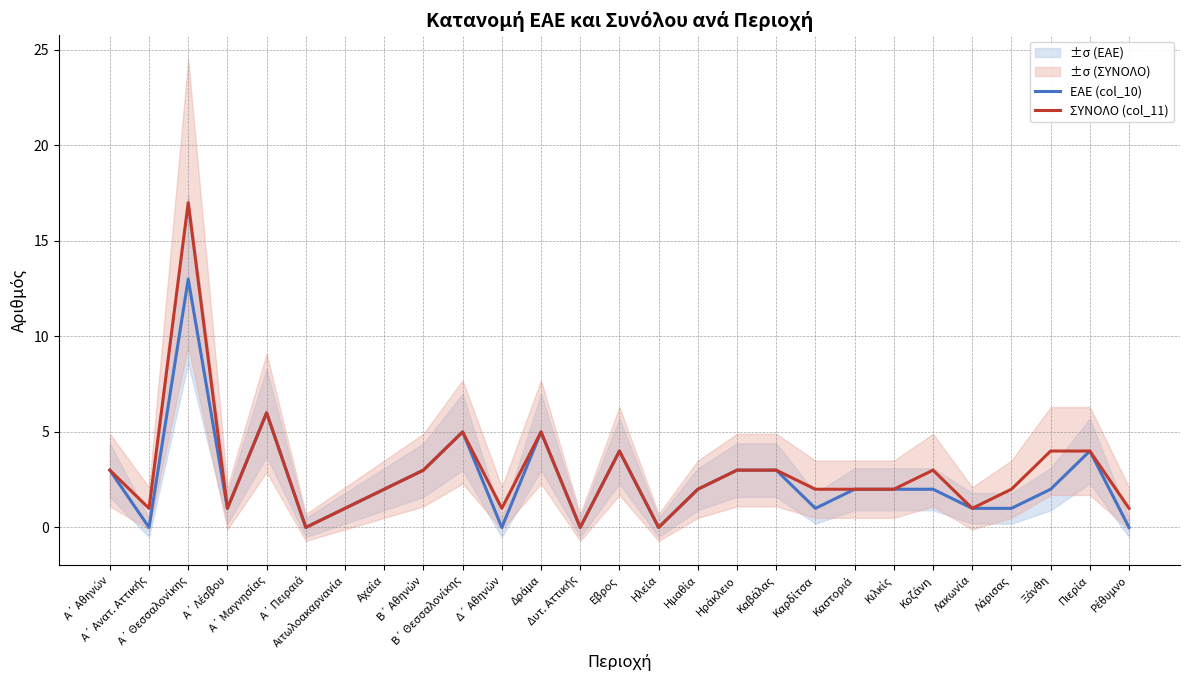

List the series in order of their overall mean, highest first.

ΣΥΝΟΛΟ (col_11), ΕΑΕ (col_10)